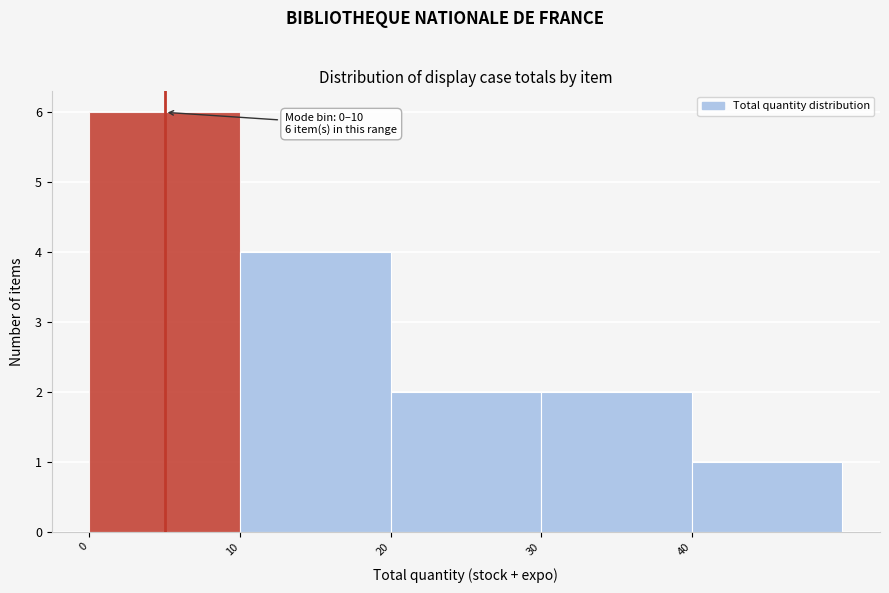

Over which range of the x-axis is the bar tallest?

0 to 10